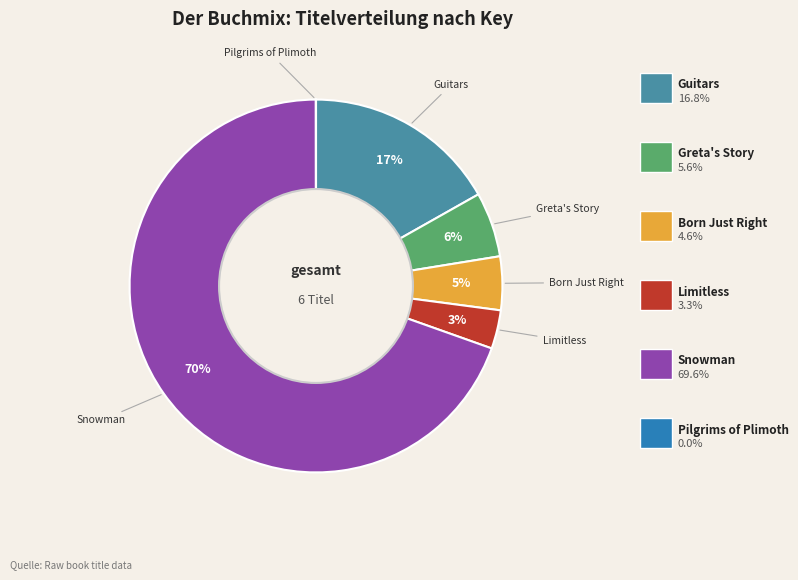

To the nearest percent, what is the average slice percentage?

17%